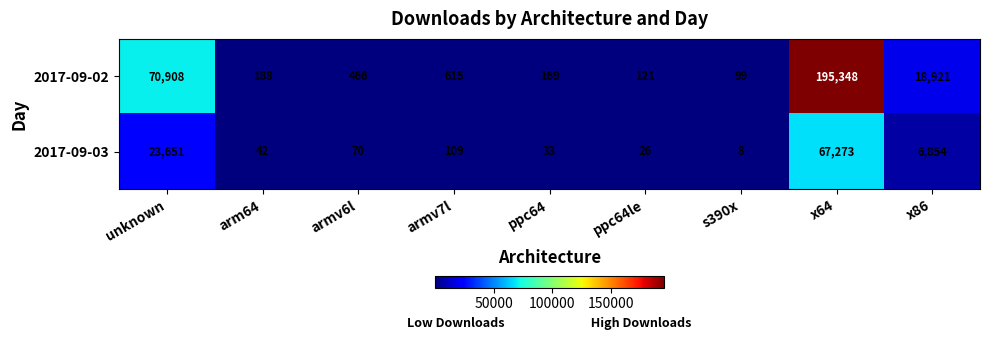

List the series in order of their overall mean, highest first.

2017-09-02, 2017-09-03